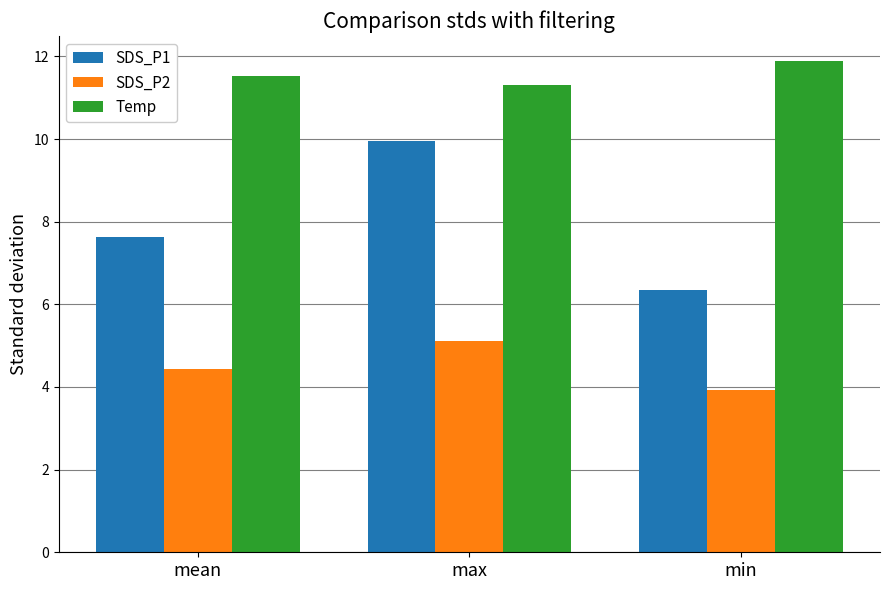

Between mean and max, which series saw the biggest shift?

SDS_P1